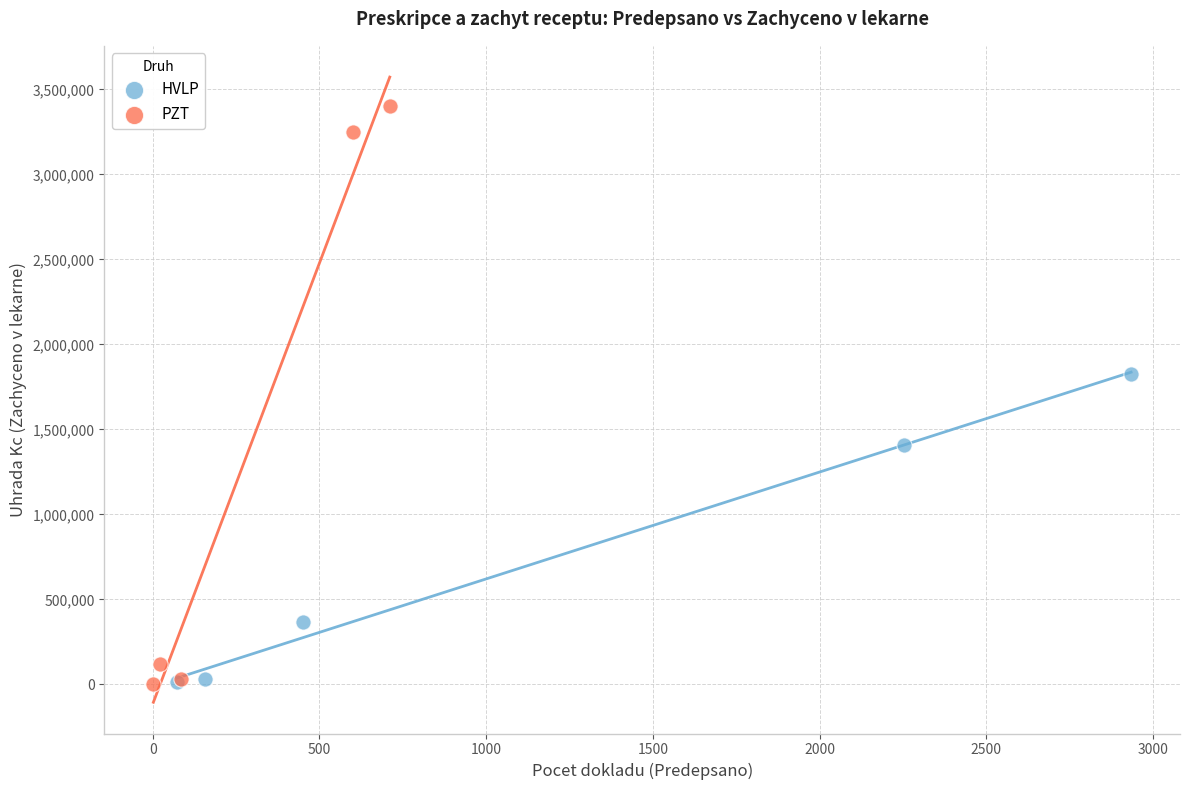

Which series has the largest Y range (max minus min)?

PZT